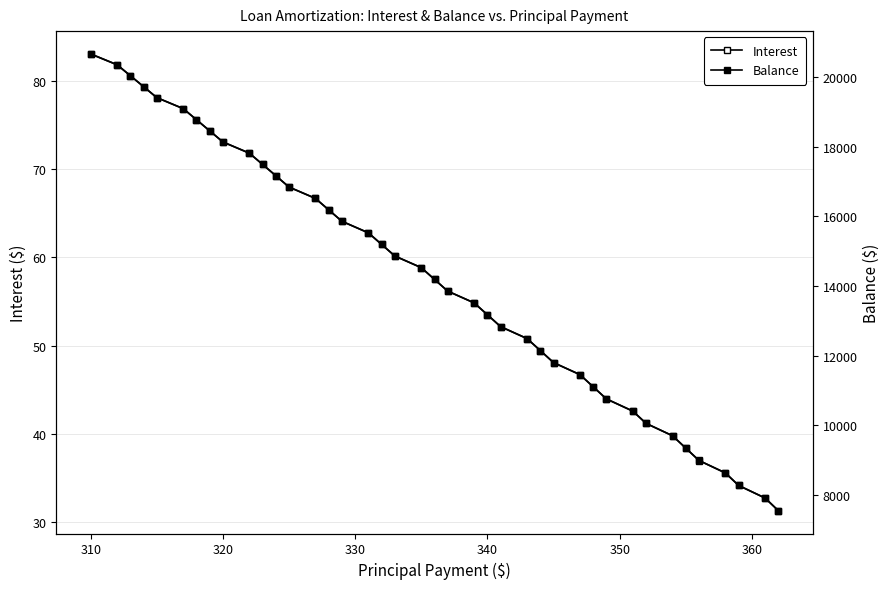

What are all the series names shown in the legend?

Interest, Balance